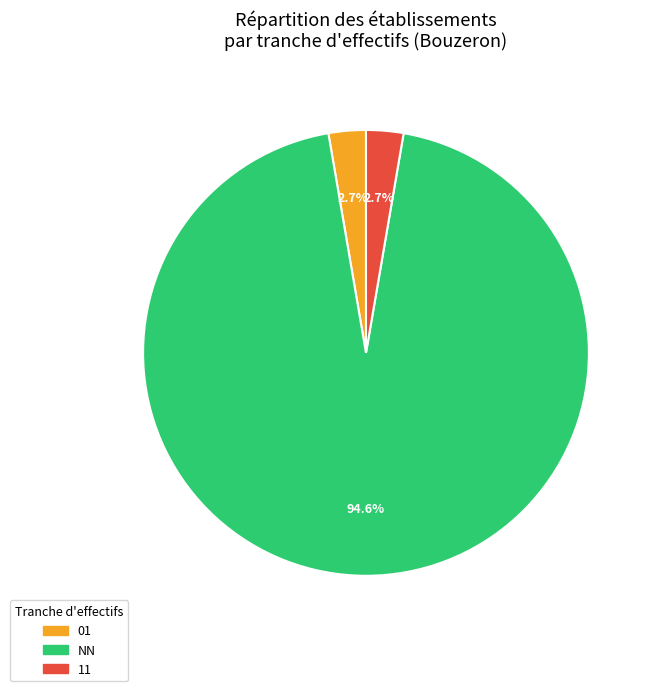

Combined, what portion of the pie is NN and 01?

97.3%